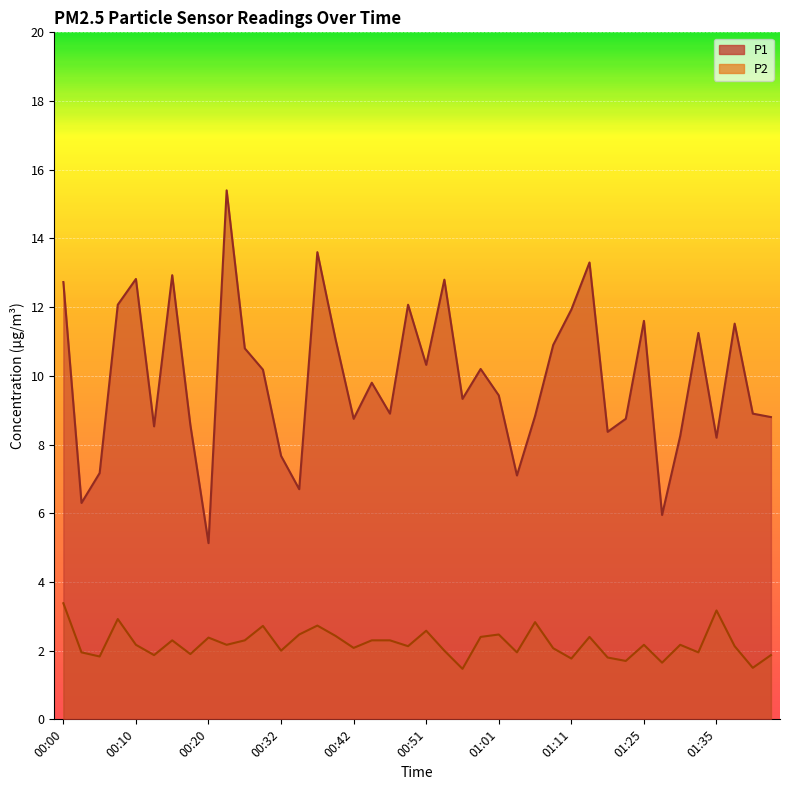

Is the value of P1 at 00:44 greater than the value of P2 at 00:22?

Yes